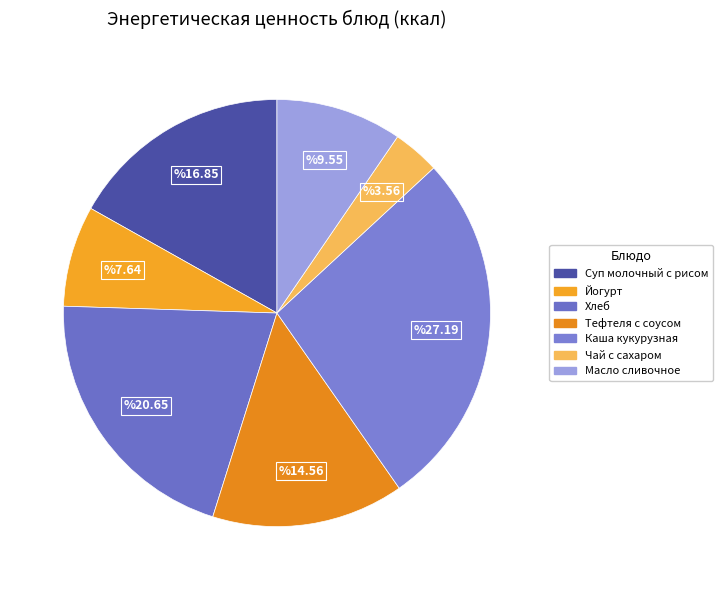

What portion of the pie excludes Масло сливочное?

90.5%